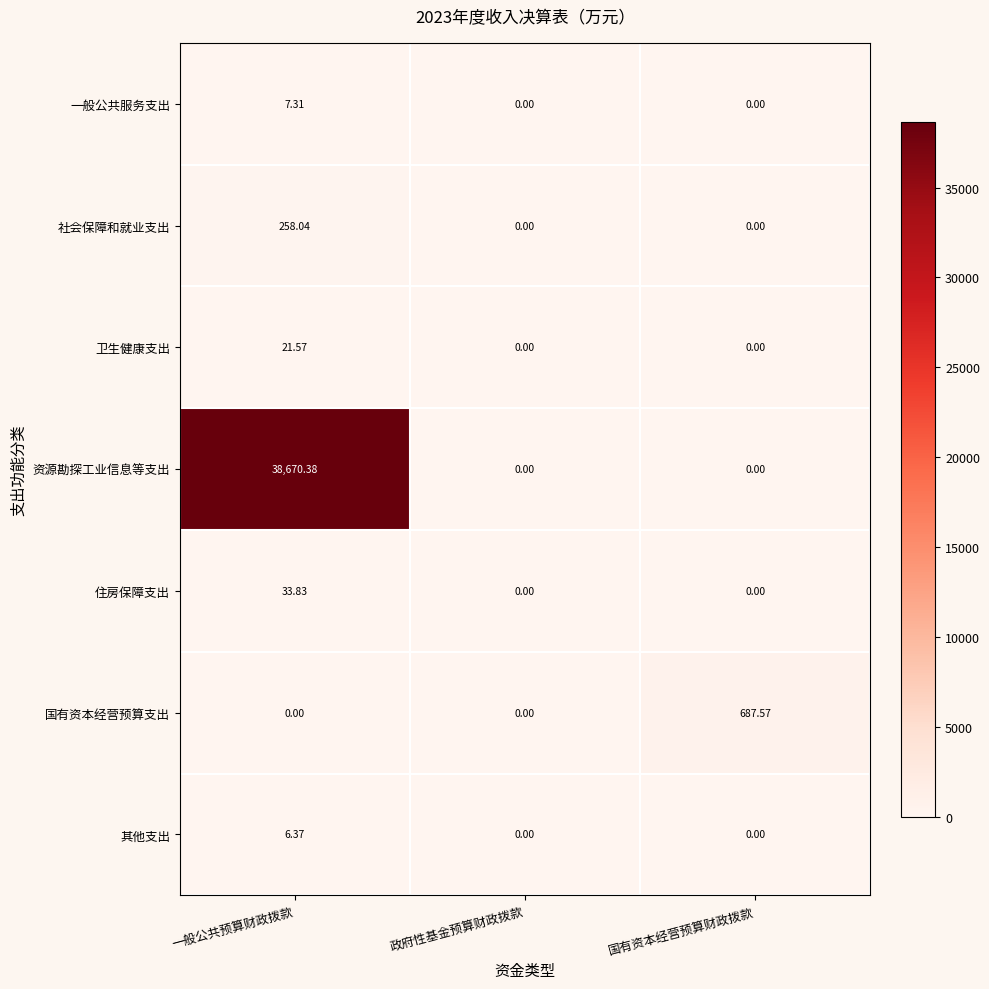

Which category has the highest value in the 社会保障和就业支出 series?

一般公共预算财政拨款